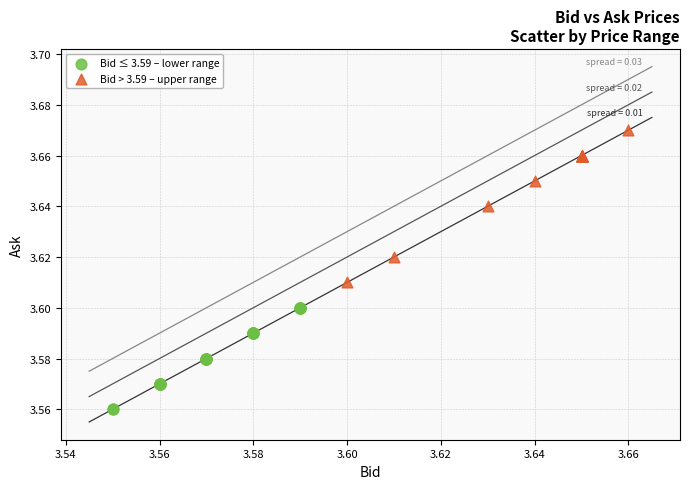

Which series contains the highest Y value?

Bid > 3.59 – upper range